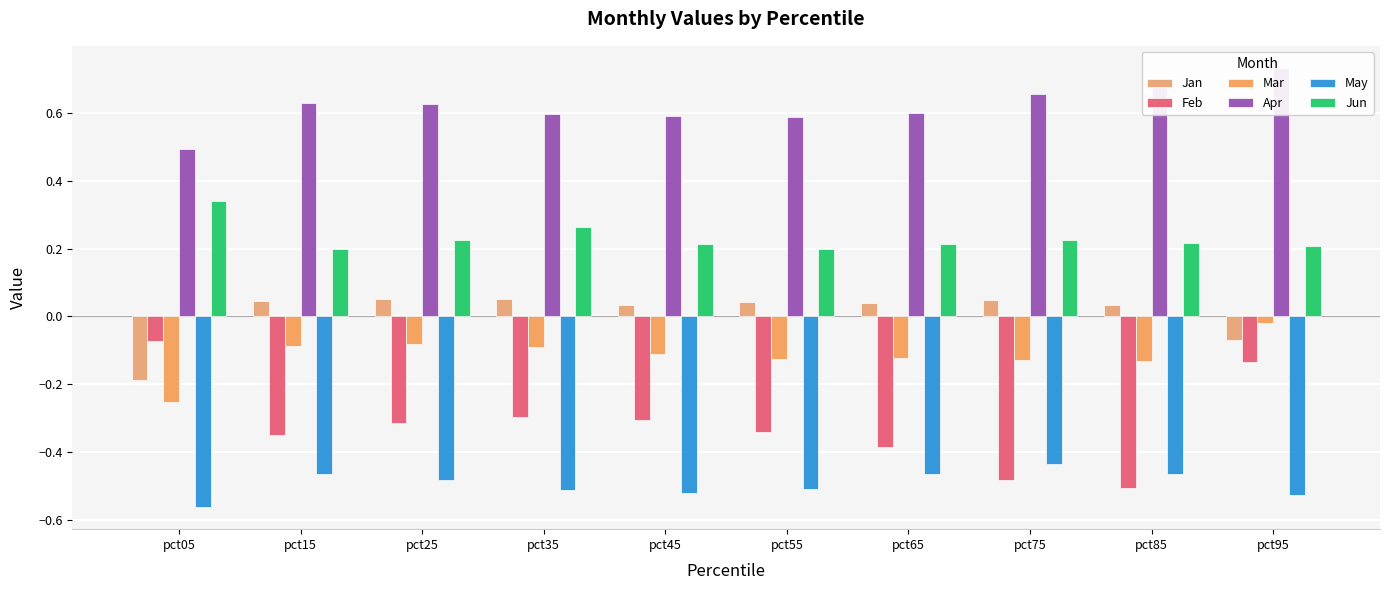

Reading right to left, what are all the values shown in this chart?

Jan: pct95=-0.1	pct85=0.0	pct75=0.0	pct65=0.0	pct55=0.0	pct45=0.0	pct35=0.1	pct25=0.1	pct15=0.0	pct05=-0.2
Feb: pct95=-0.1	pct85=-0.5	pct75=-0.5	pct65=-0.4	pct55=-0.3	pct45=-0.3	pct35=-0.3	pct25=-0.3	pct15=-0.3	pct05=-0.1
Mar: pct95=-0.0	pct85=-0.1	pct75=-0.1	pct65=-0.1	pct55=-0.1	pct45=-0.1	pct35=-0.1	pct25=-0.1	pct15=-0.1	pct05=-0.3
Apr: pct95=0.7	pct85=0.7	pct75=0.7	pct65=0.6	pct55=0.6	pct45=0.6	pct35=0.6	pct25=0.6	pct15=0.6	pct05=0.5
May: pct95=-0.5	pct85=-0.5	pct75=-0.4	pct65=-0.5	pct55=-0.5	pct45=-0.5	pct35=-0.5	pct25=-0.5	pct15=-0.5	pct05=-0.6
Jun: pct95=0.2	pct85=0.2	pct75=0.2	pct65=0.2	pct55=0.2	pct45=0.2	pct35=0.3	pct25=0.2	pct15=0.2	pct05=0.3